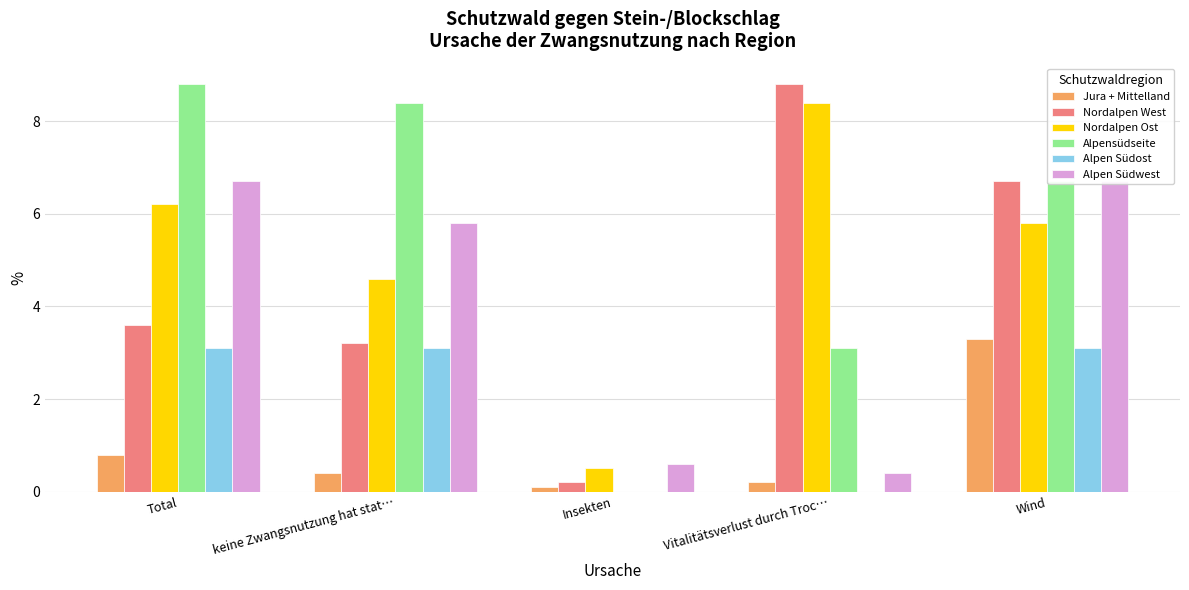

How many bars are there in total?

30